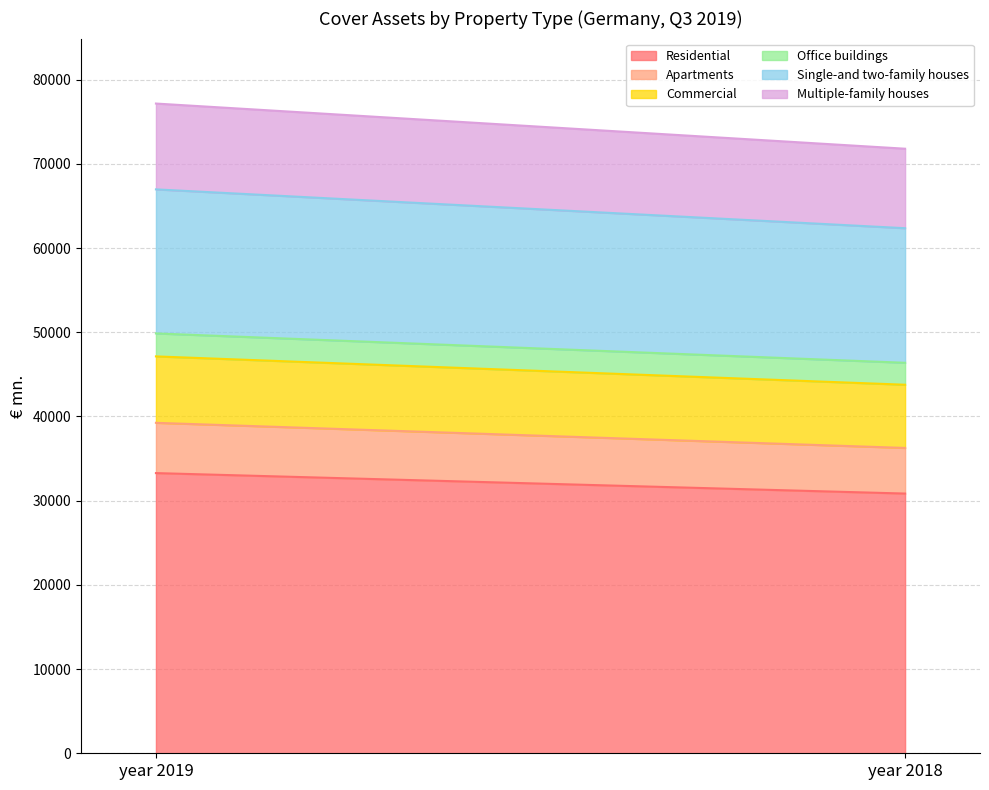

What is the maximum value for Commercial?

7889.4